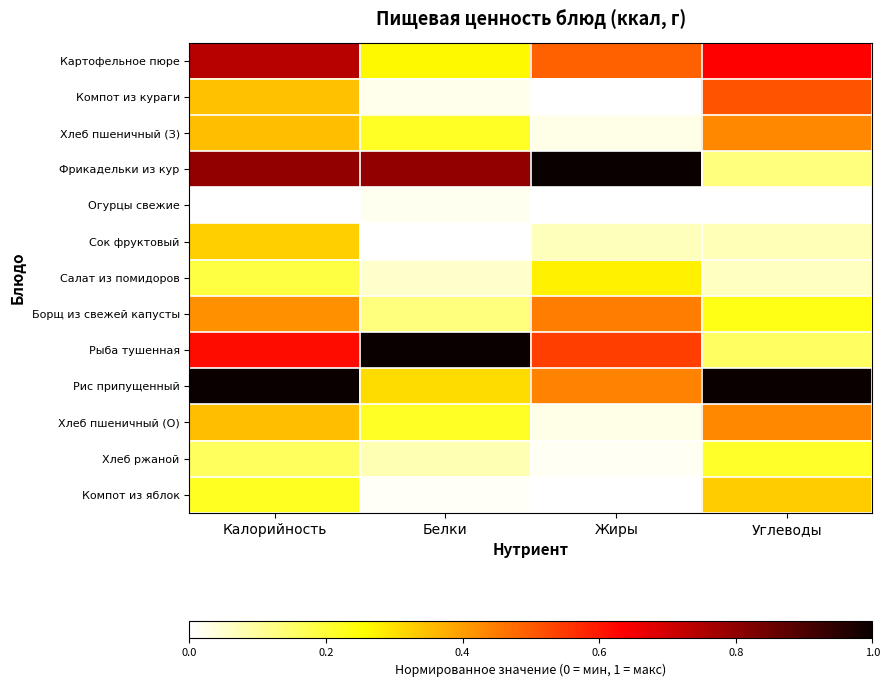

Reading left to right, extract all data points from this chart.

Картофельное пюре: Калорийность=0.7	Белки=0.3	Жиры=0.5	Углеводы=0.6
Компот из кураги: Калорийность=0.3	Белки=0.0	Жиры=0.0	Углеводы=0.5
Хлеб пшеничный (З): Калорийность=0.4	Белки=0.2	Жиры=0.0	Углеводы=0.4
Фрикадельки из кур: Калорийность=0.8	Белки=0.8	Жиры=1.0	Углеводы=0.1
Огурцы свежие: Калорийность=0.0	Белки=0.0	Жиры=0.0	Углеводы=0.0
Сок фруктовый: Калорийность=0.3	Белки=0.0	Жиры=0.1	Углеводы=0.1
Салат из помидоров: Калорийность=0.2	Белки=0.1	Жиры=0.3	Углеводы=0.1
Борщ из свежей капусты: Калорийность=0.4	Белки=0.1	Жиры=0.4	Углеводы=0.2
Рыба тушенная: Калорийность=0.6	Белки=1.0	Жиры=0.5	Углеводы=0.2
Рис припущенный: Калорийность=1.0	Белки=0.3	Жиры=0.4	Углеводы=1.0
Хлеб пшеничный (О): Калорийность=0.4	Белки=0.2	Жиры=0.0	Углеводы=0.4
Хлеб ржаной: Калорийность=0.2	Белки=0.1	Жиры=0.0	Углеводы=0.2
Компот из яблок: Калорийность=0.2	Белки=0.0	Жиры=0.0	Углеводы=0.3